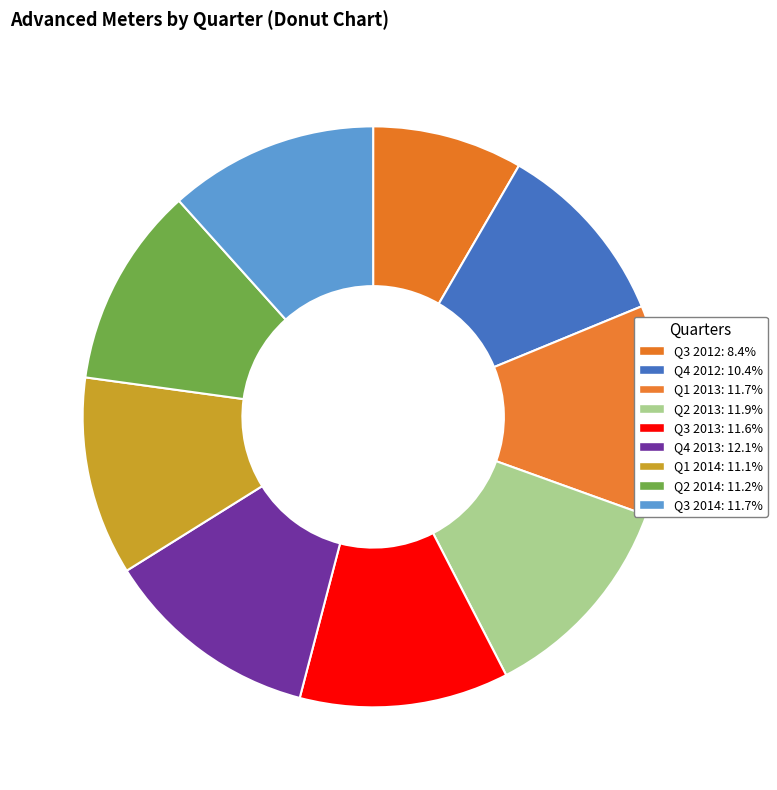

Count the number of slices in the pie.

9